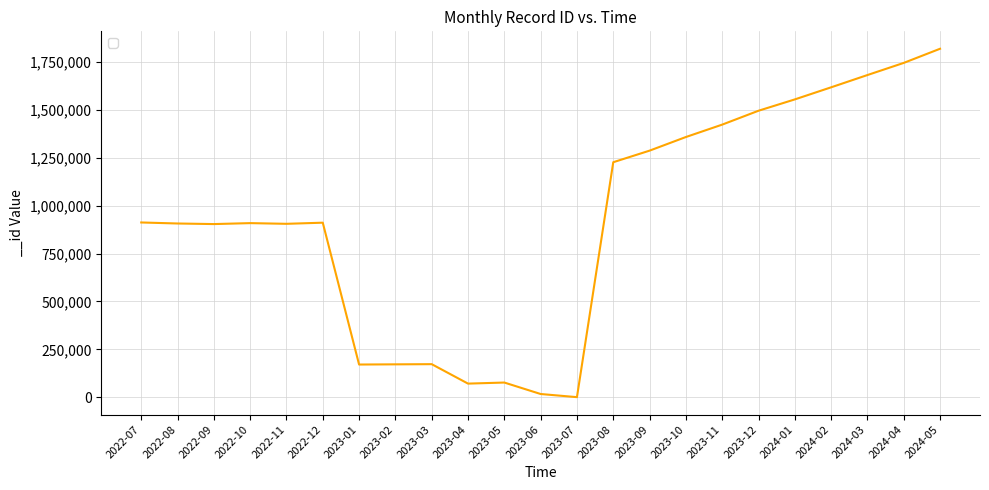

What is the difference between the maximum and minimum values?

1816265